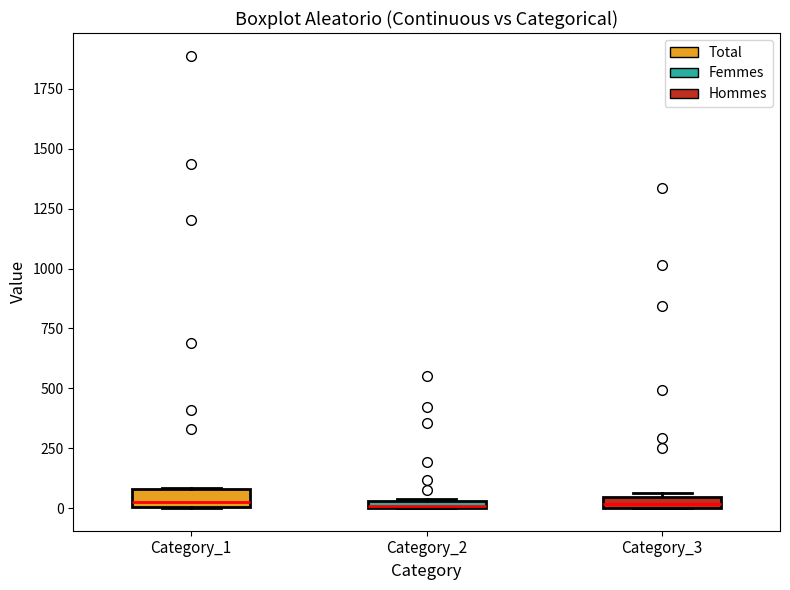

Where is the lower edge of the box for Category_3 on the y-axis? The values are not printed on the chart, so give them approximately, as read against the axis.

0